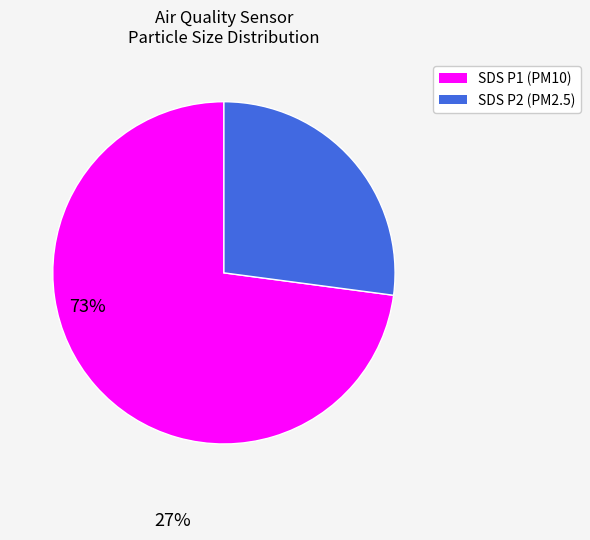

Rank the categories by value from highest to lowest.

SDS P1 (PM10), SDS P2 (PM2.5)